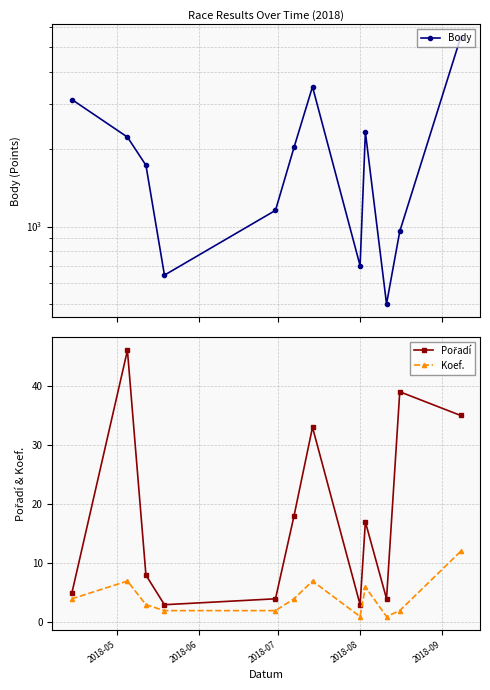

What is the maximum value for Koef.?

12